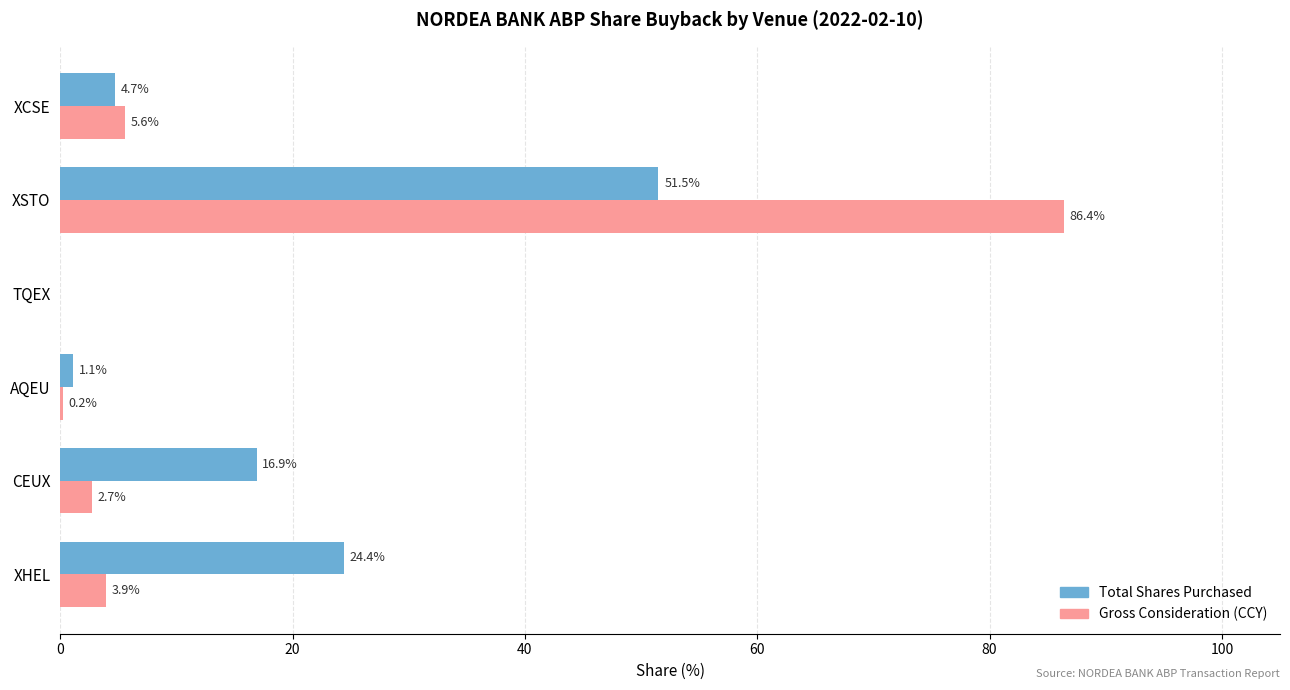

What is the sum of all Gross Consideration (CCY) values?

98.8